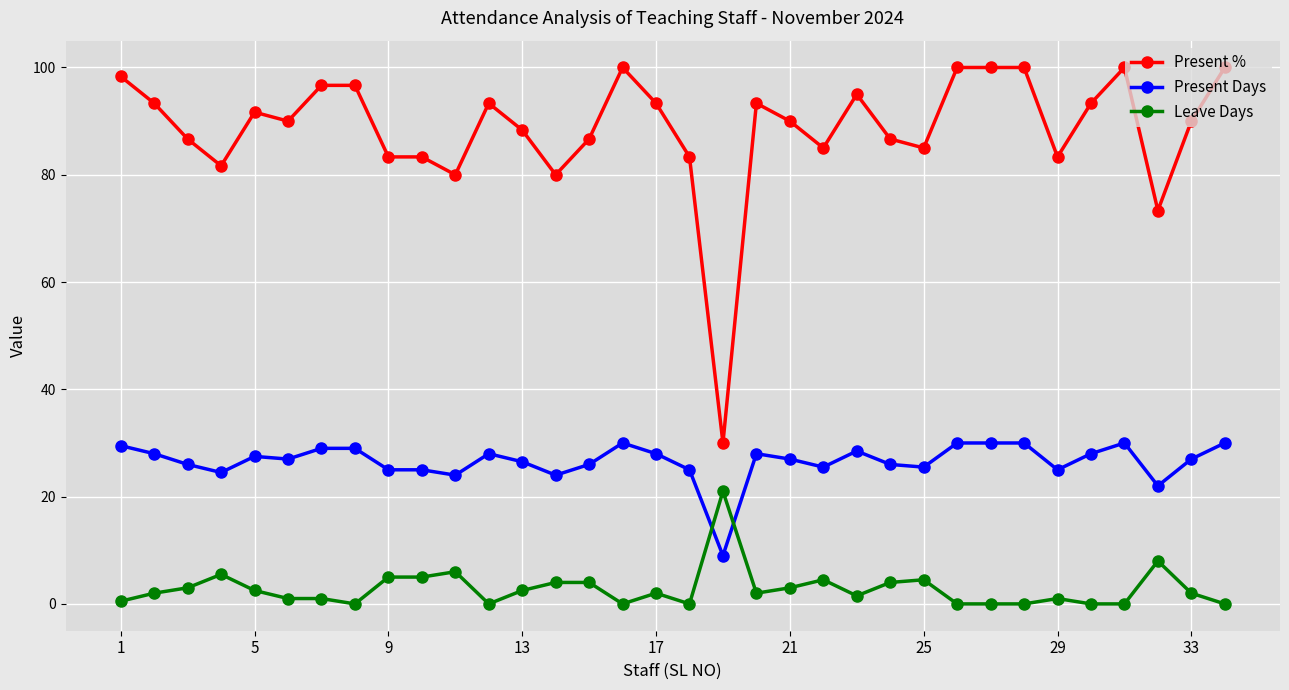

True or false: Present Days and Present % cross at least once.

False